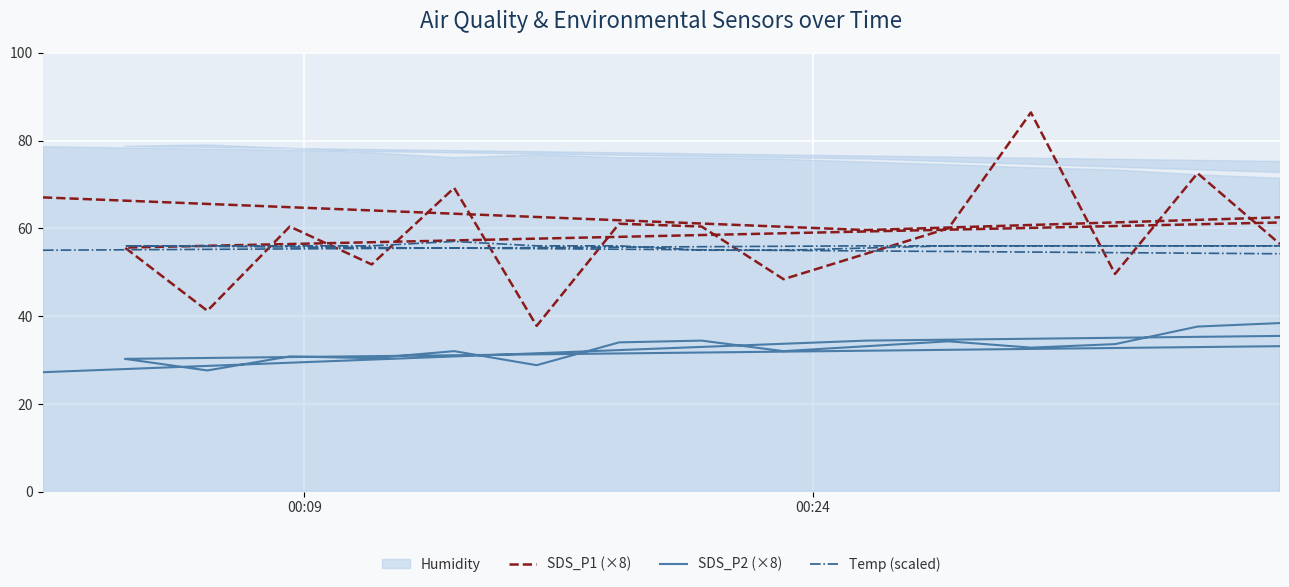

True or false: Temp (scaled) and SDS_P1 (×8) intersect in this chart.

True